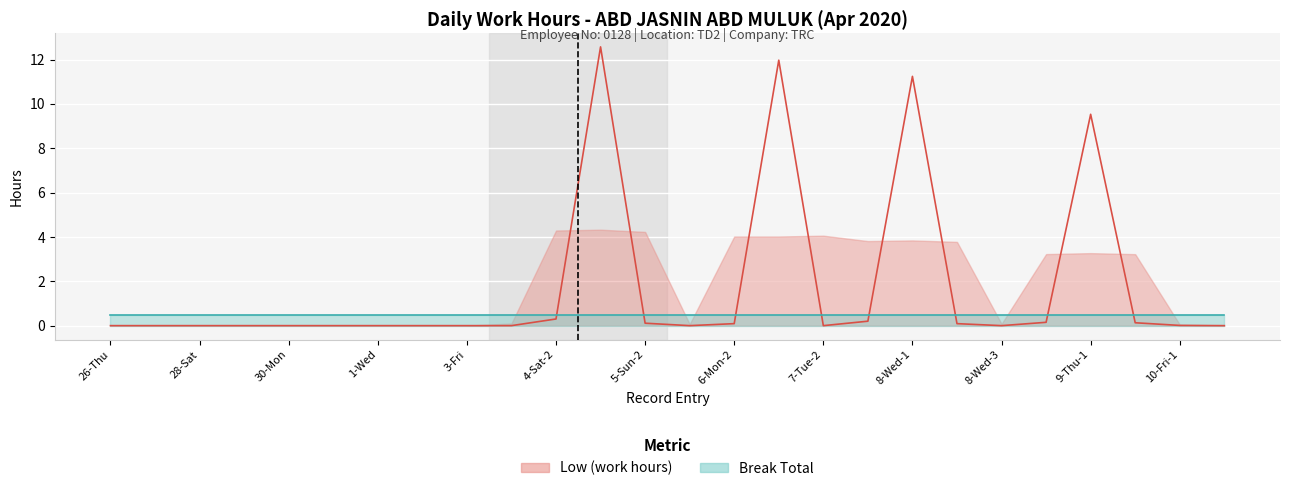

At which category does the data reach its first local valley?

6-Mon-1